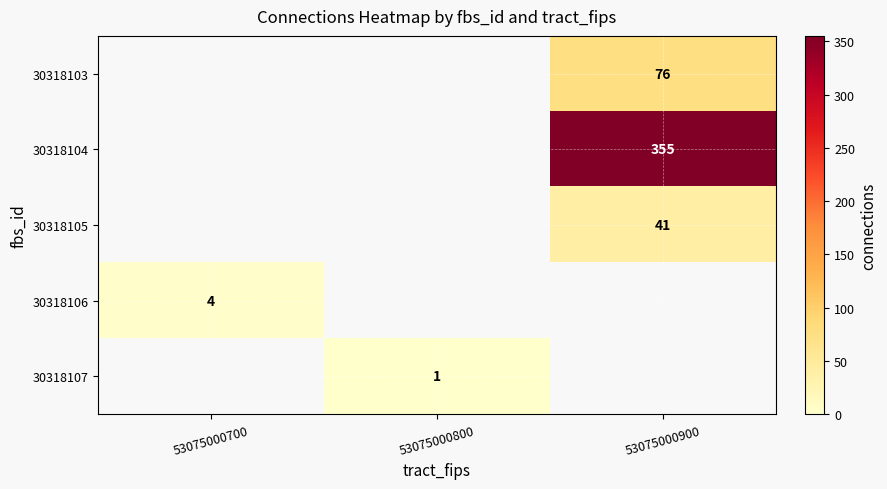

Is it true that 30318106 equals 1.2 at 53075000700?

False